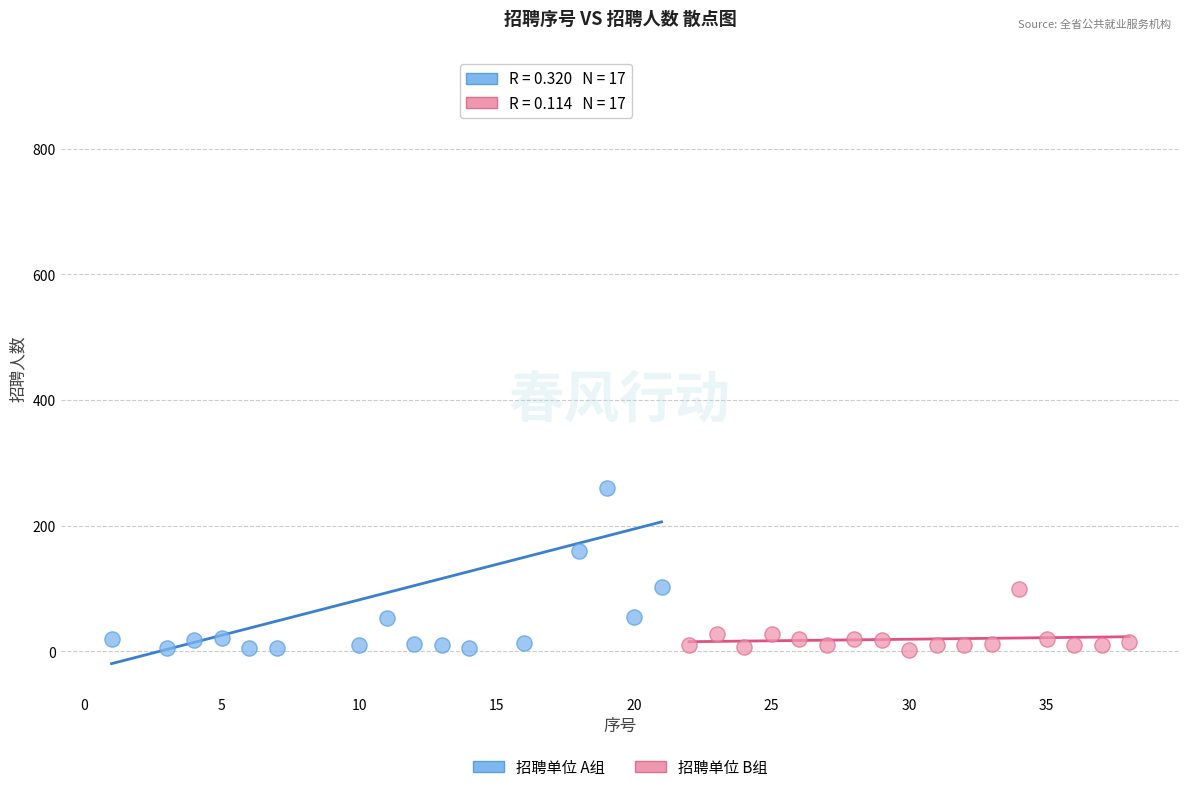

Which series contains the highest Y value?

招聘单位 A组